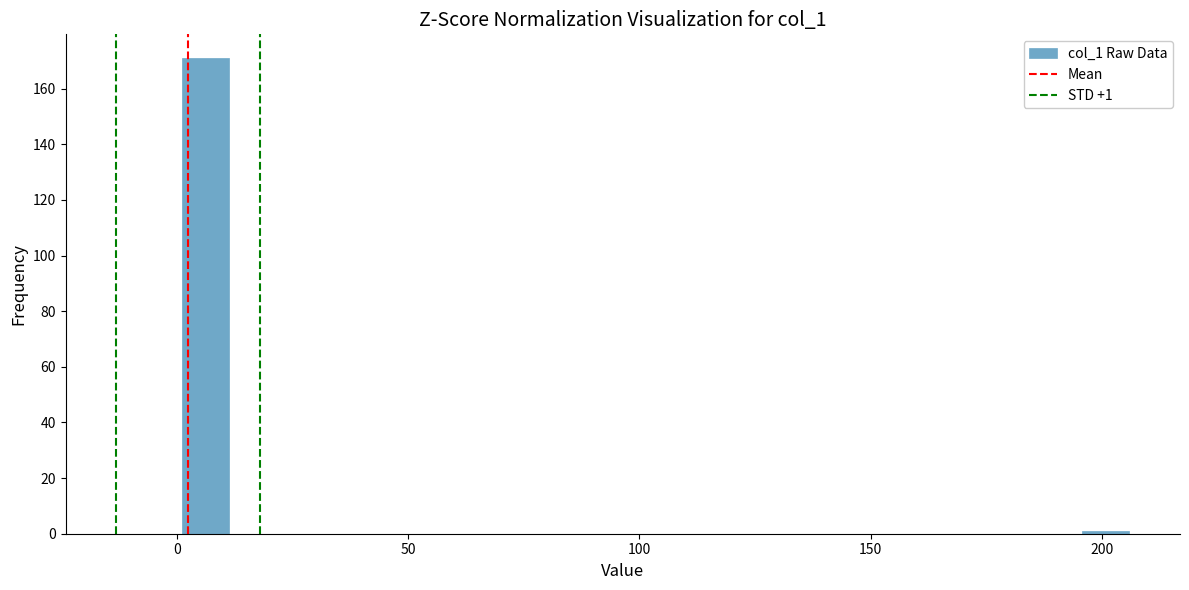

Read against the x-axis, roughly where is the centre of the tallest bar?

5